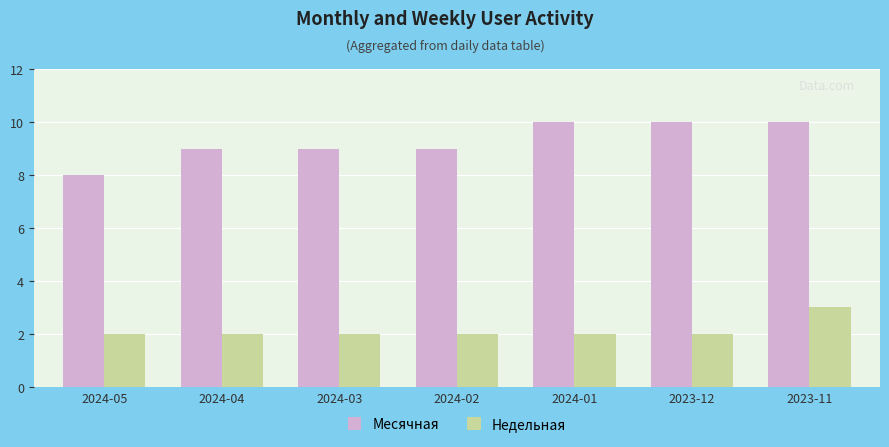

Which series has the widest spread of values?

Месячная